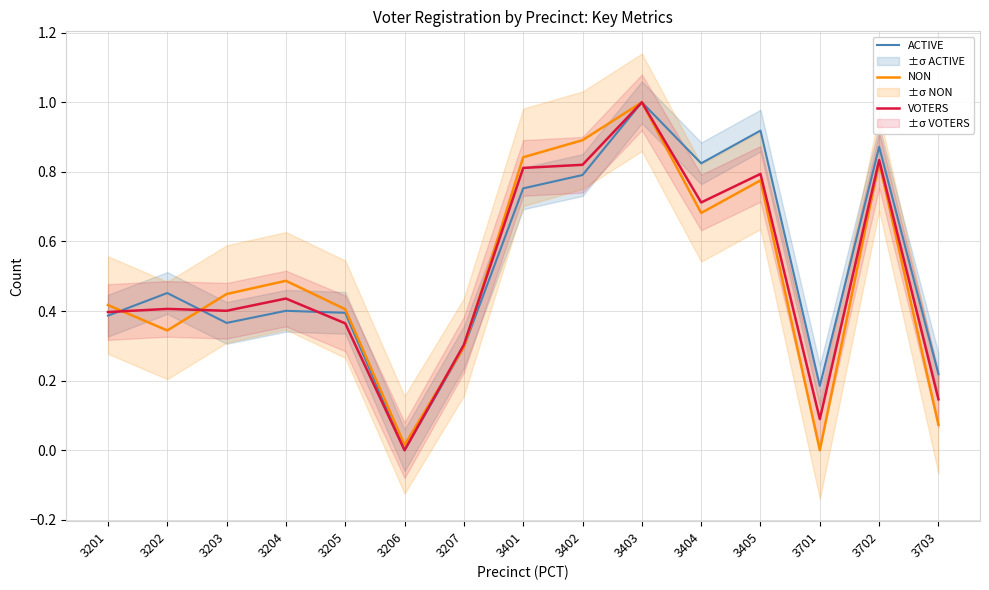

Reading right to left, list all the values displayed in this chart.

ACTIVE: 3703=0.2	3702=0.9	3701=0.2	3405=0.9	3404=0.8	3403=1.0	3402=0.8	3401=0.8	3207=0.3	3206=0.0	3205=0.4	3204=0.4	3203=0.4	3202=0.5	3201=0.4
NON: 3703=0.1	3702=0.8	3701=0.0	3405=0.8	3404=0.7	3403=1.0	3402=0.9	3401=0.8	3207=0.3	3206=0.0	3205=0.4	3204=0.5	3203=0.4	3202=0.3	3201=0.4
VOTERS: 3703=0.1	3702=0.8	3701=0.1	3405=0.8	3404=0.7	3403=1.0	3402=0.8	3401=0.8	3207=0.3	3206=0.0	3205=0.4	3204=0.4	3203=0.4	3202=0.4	3201=0.4